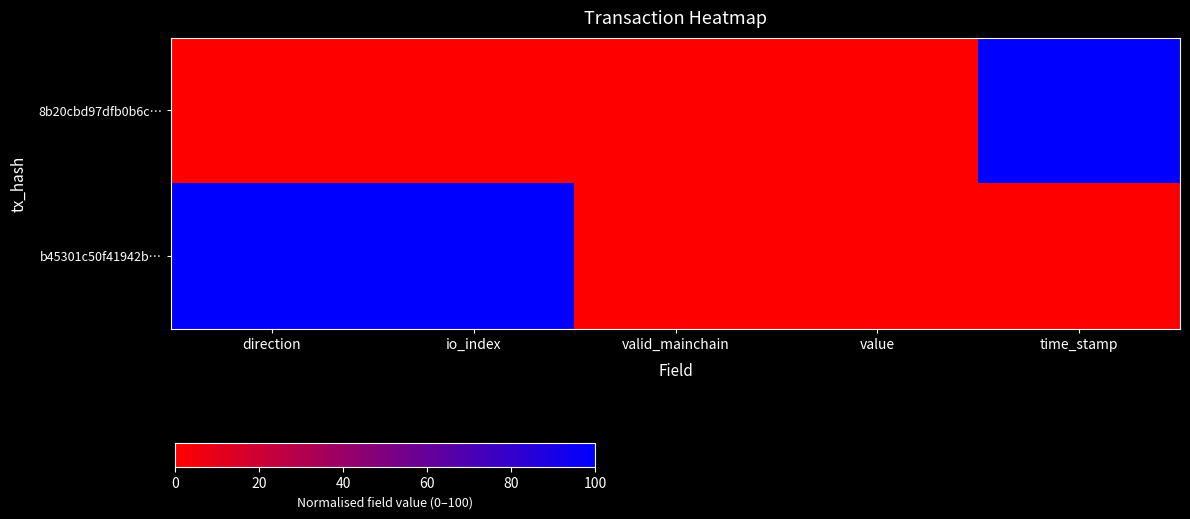

Reading right to left, list all the values displayed in this chart.

8b20cbd97dfb0b6c…: time_stamp=100	value=0	valid_mainchain=0	io_index=0	direction=0
b45301c50f41942b…: time_stamp=0	value=0	valid_mainchain=0	io_index=100	direction=100